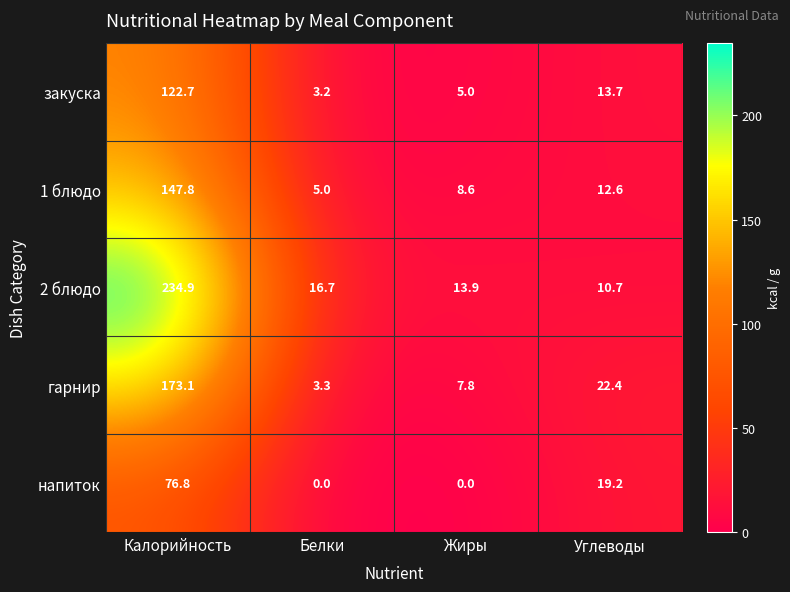

Which series changed the most between Калорийность and Углеводы?

2 блюдо